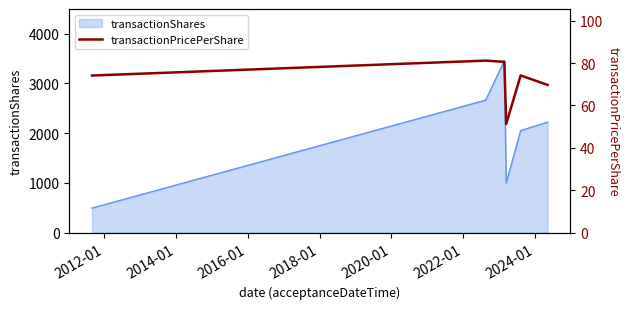

What is the lowest value of the transactionShares series?

495